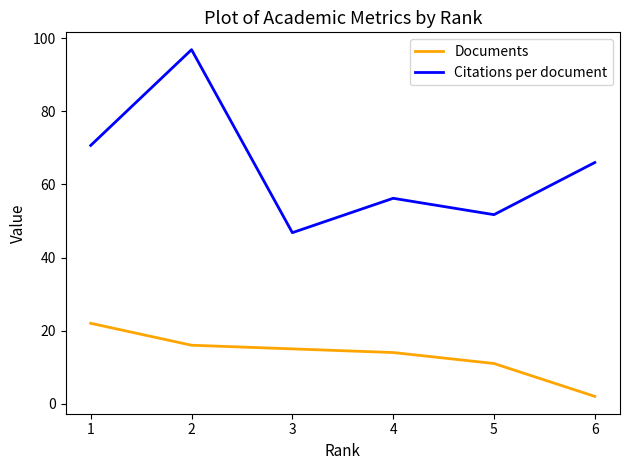

What is the difference between the maximum and minimum values in the Documents series?

20.0